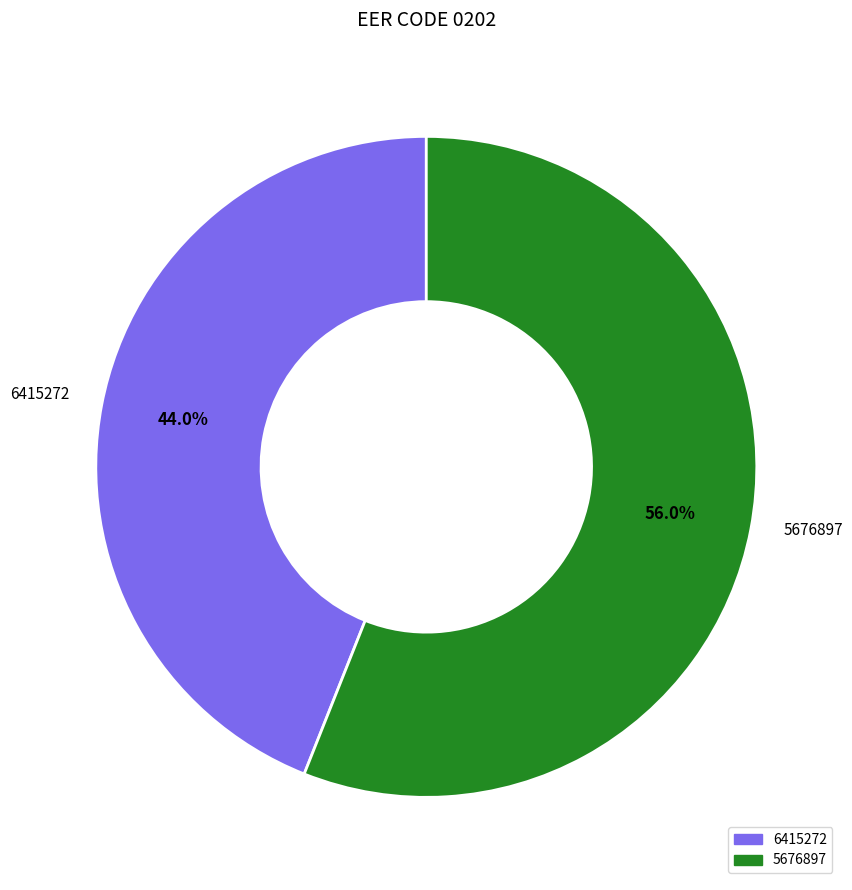

To the nearest percent, what percentage of the pie is 5676897?

56%